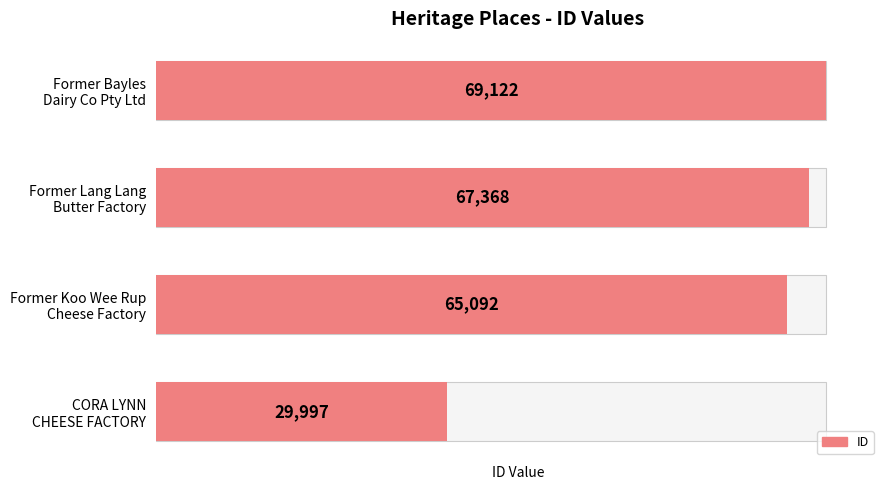

Is it true that the value at Former Bayles Dairy Co Pty Ltd is 105986?

False